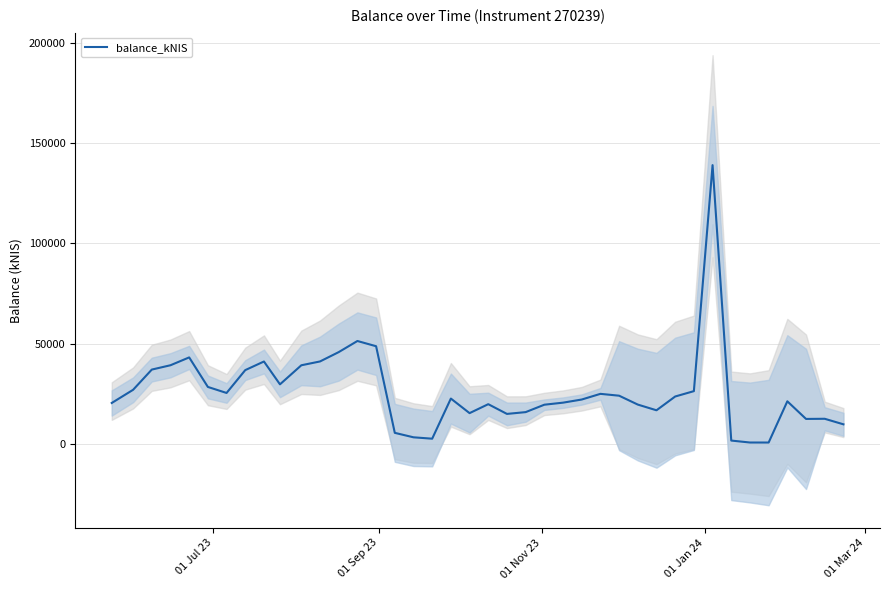

What is the highest value of the balance_kNIS series?

138941.4